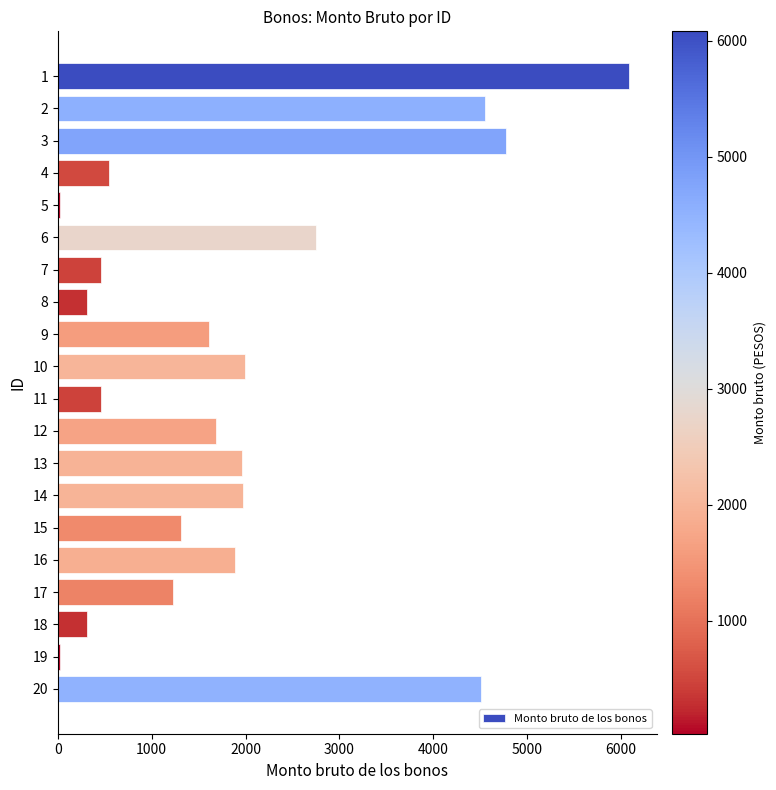

The value at 8 is 2359. True or false?

False